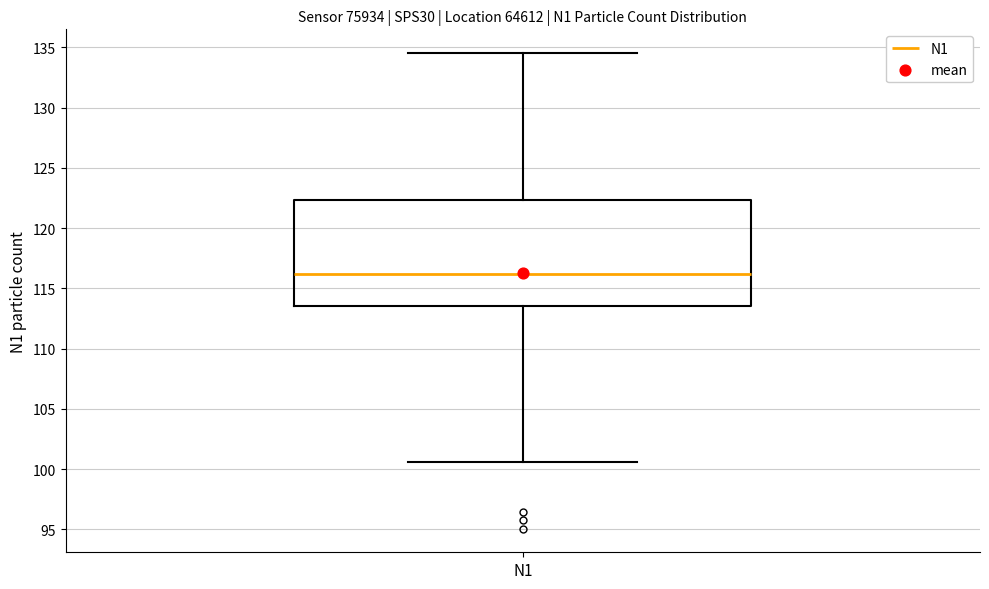

Transcribe this box plot: give where the median line is, the range the box spans, and where the two whiskers end, as read against the y-axis. The values are not printed on the chart, so give them approximately, as read against the axis.

median 116.0, box 113.5 to 122.5, whiskers 100.5 to 134.5